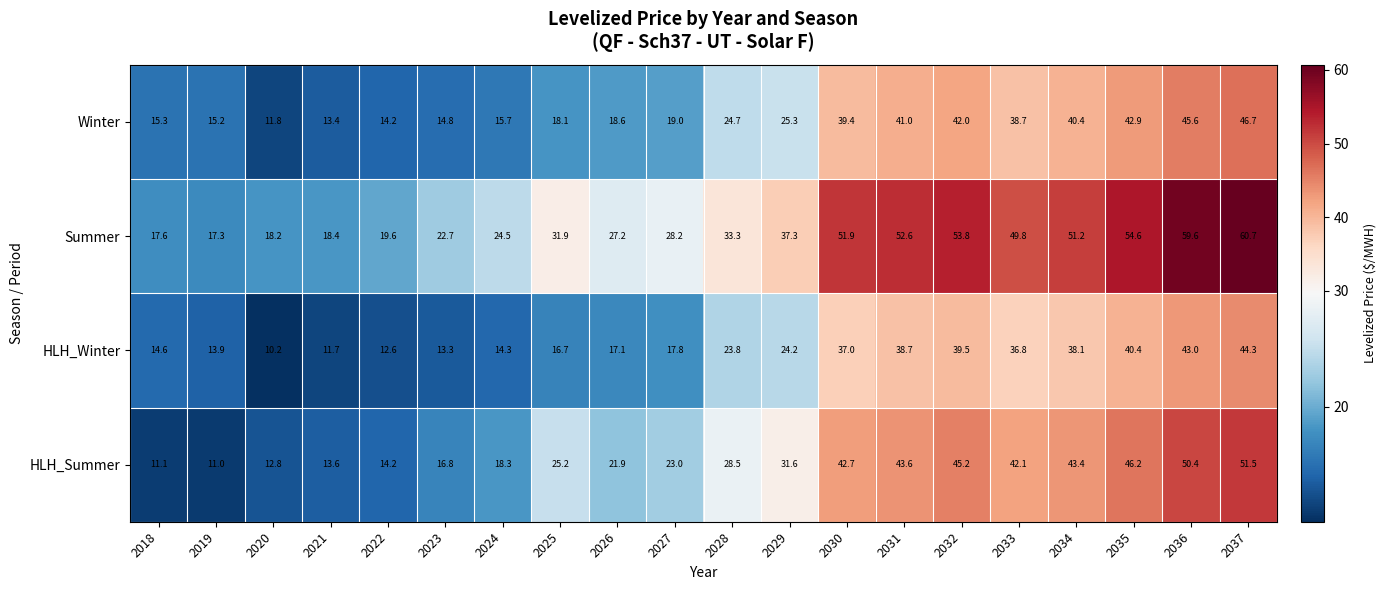

Which label corresponds to the smallest value in the chart?

2020